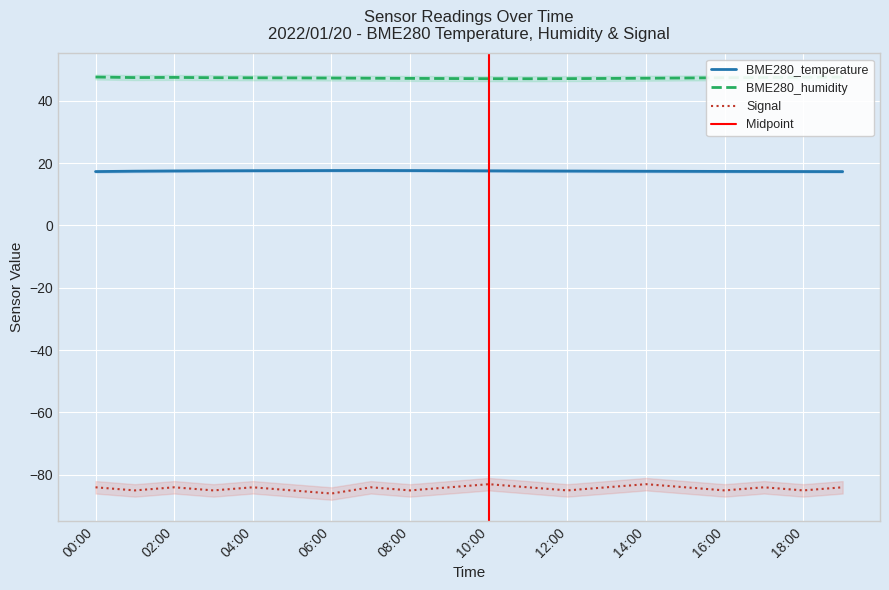

How many distinct data groups are displayed?

3